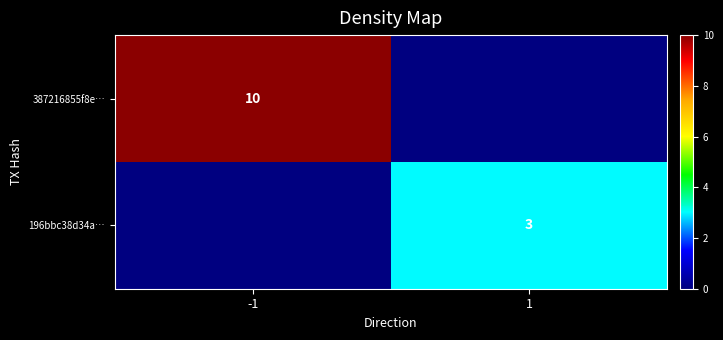

True or false: 387216855f8e… has a value of 17 at -1.

False